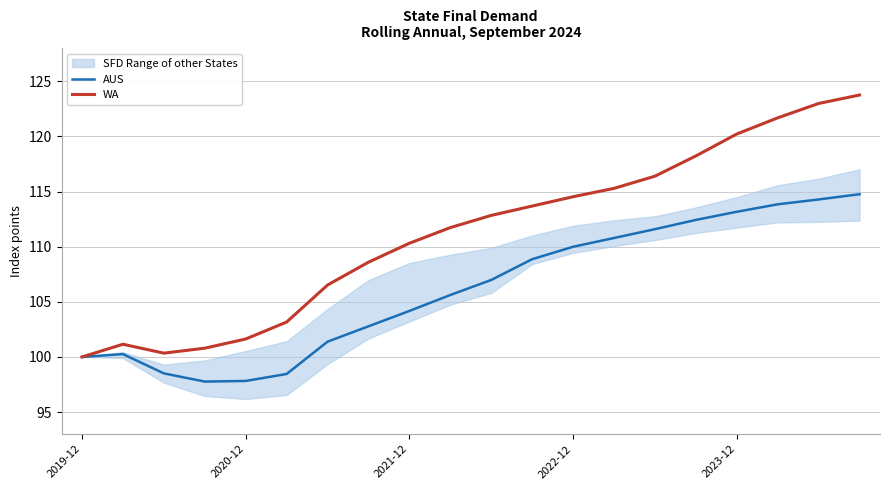

Where does the WA series first go above 112?

10